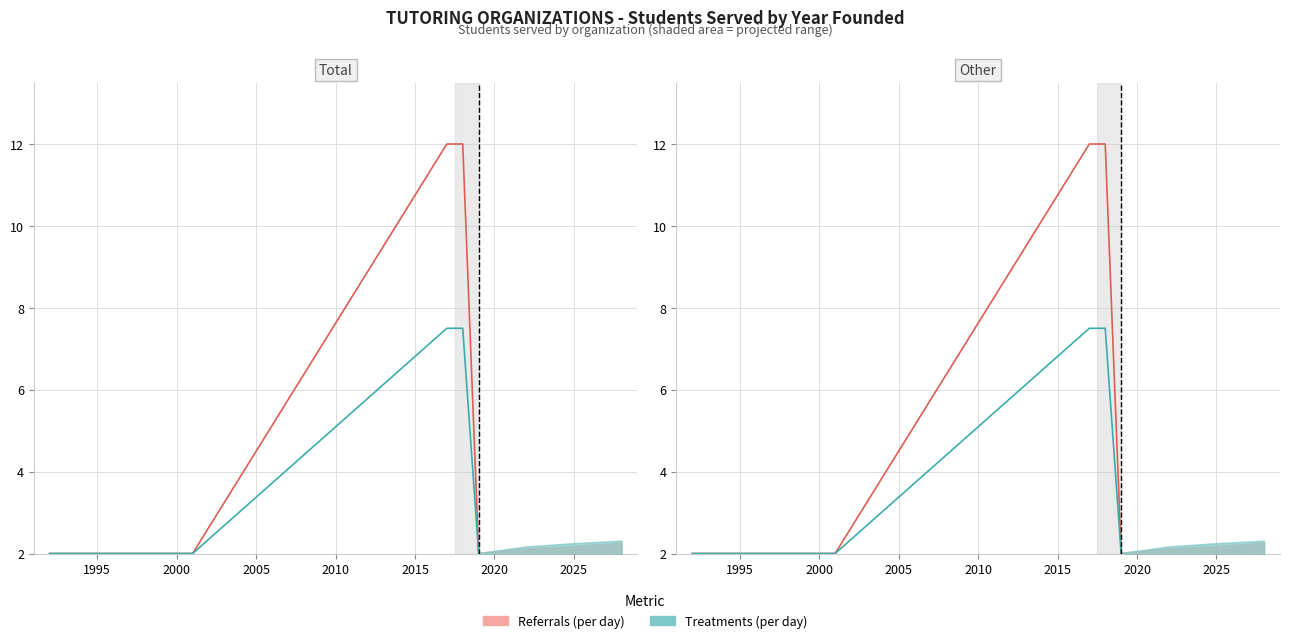

At how many categories does at least one series exceed 4?

2